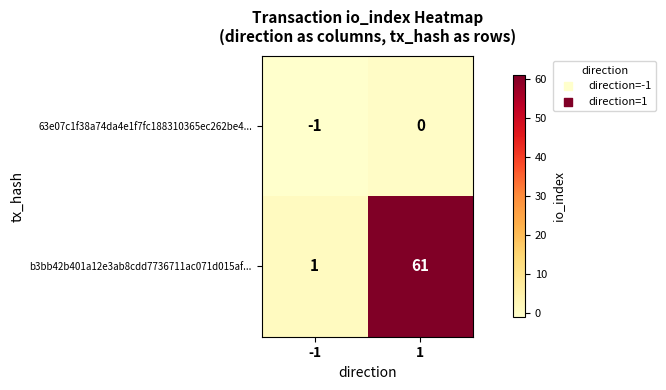

What is the maximum value shown in the chart?

61